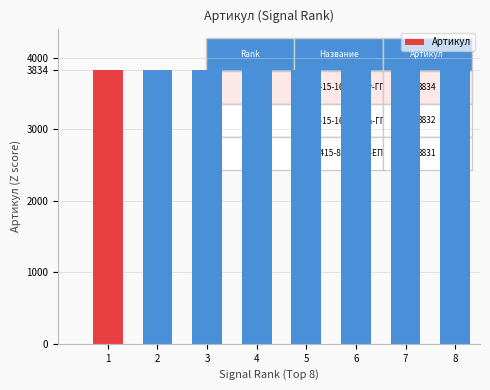

What is the ratio of the value at 1 to the value at 7?

1.0